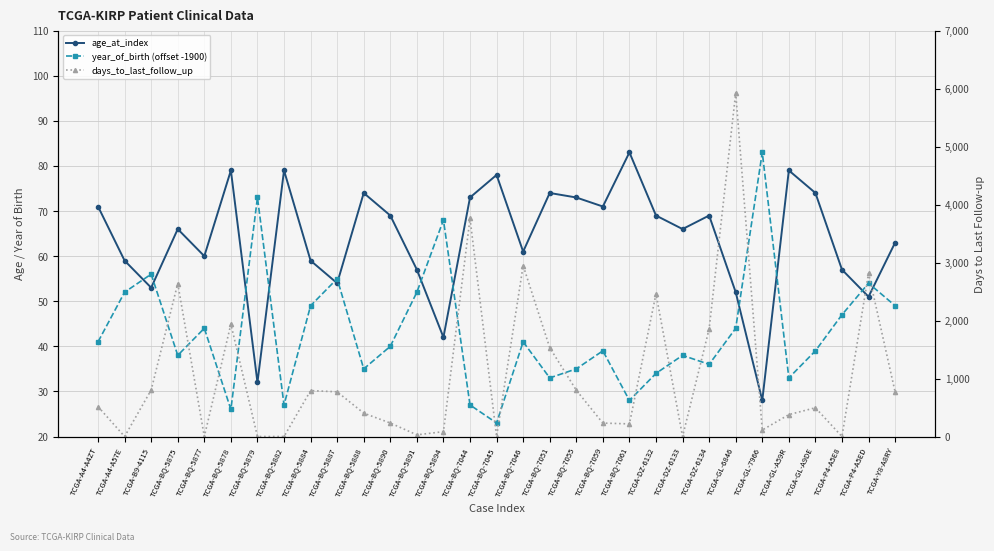

Does the chart display data point markers on the line(s)?

Yes